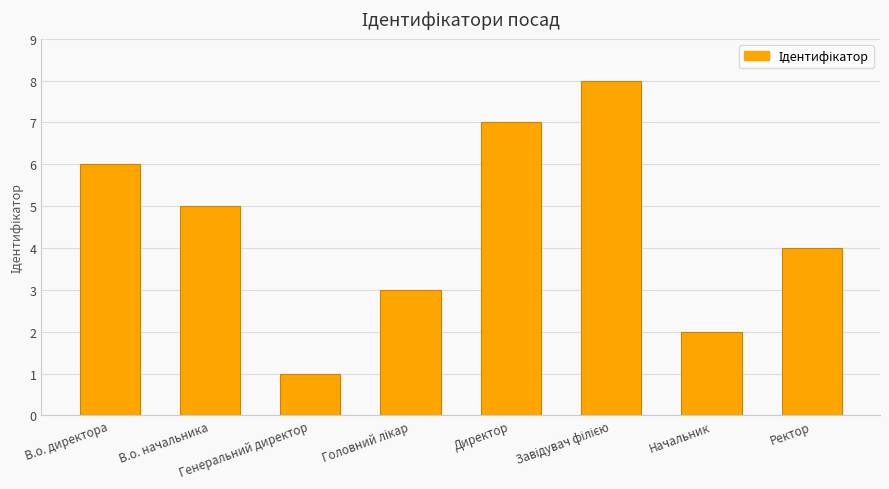

At which label is the value closest to 4?

Ректор